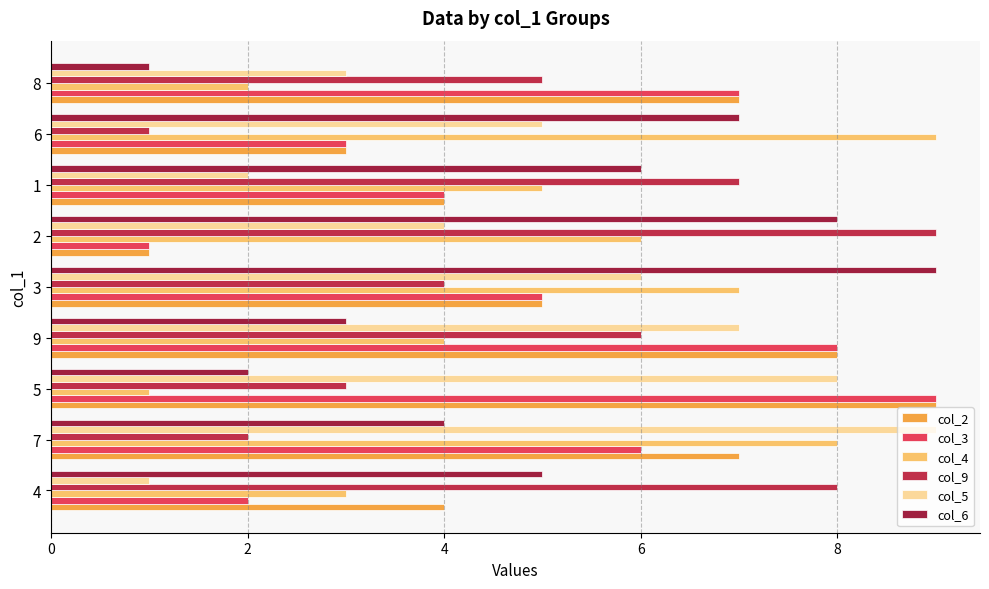

What is the difference between the second highest and second lowest values in the col_2 series?

5